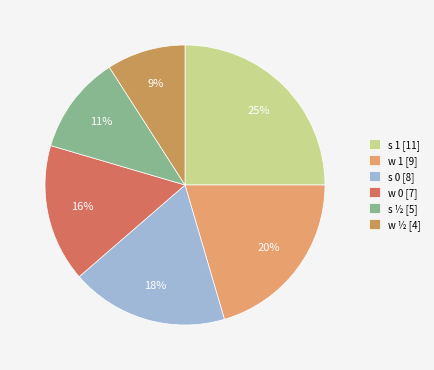

To the nearest percent, what is the combined percentage of s ½ and w 1?

32%